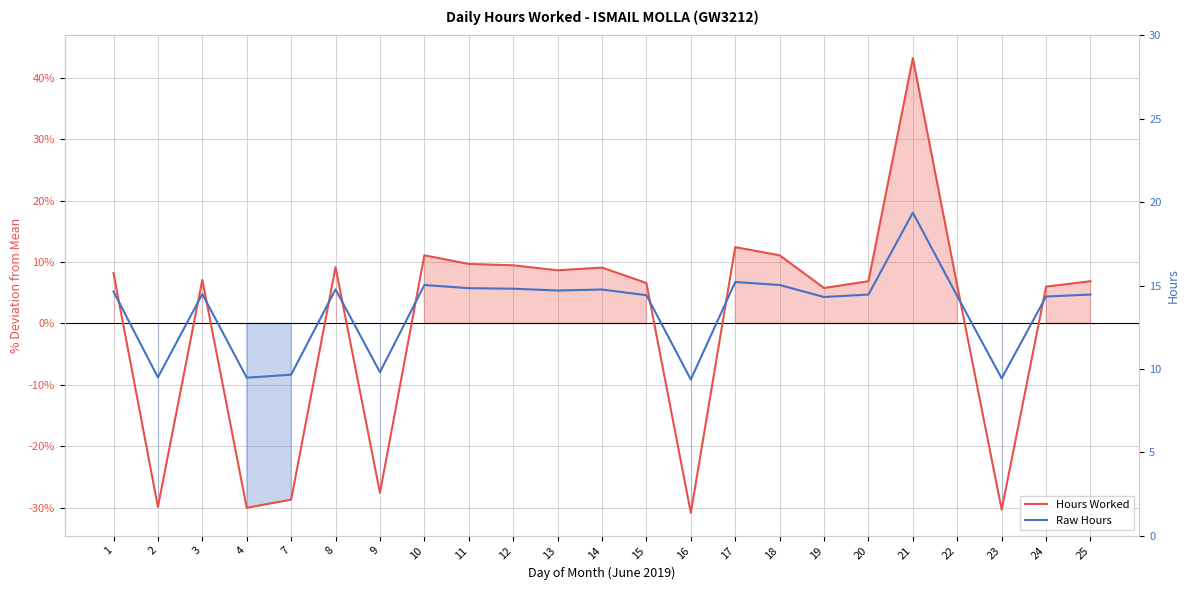

What is the value of the Hours Worked point at the 5th from the left?

-28.7